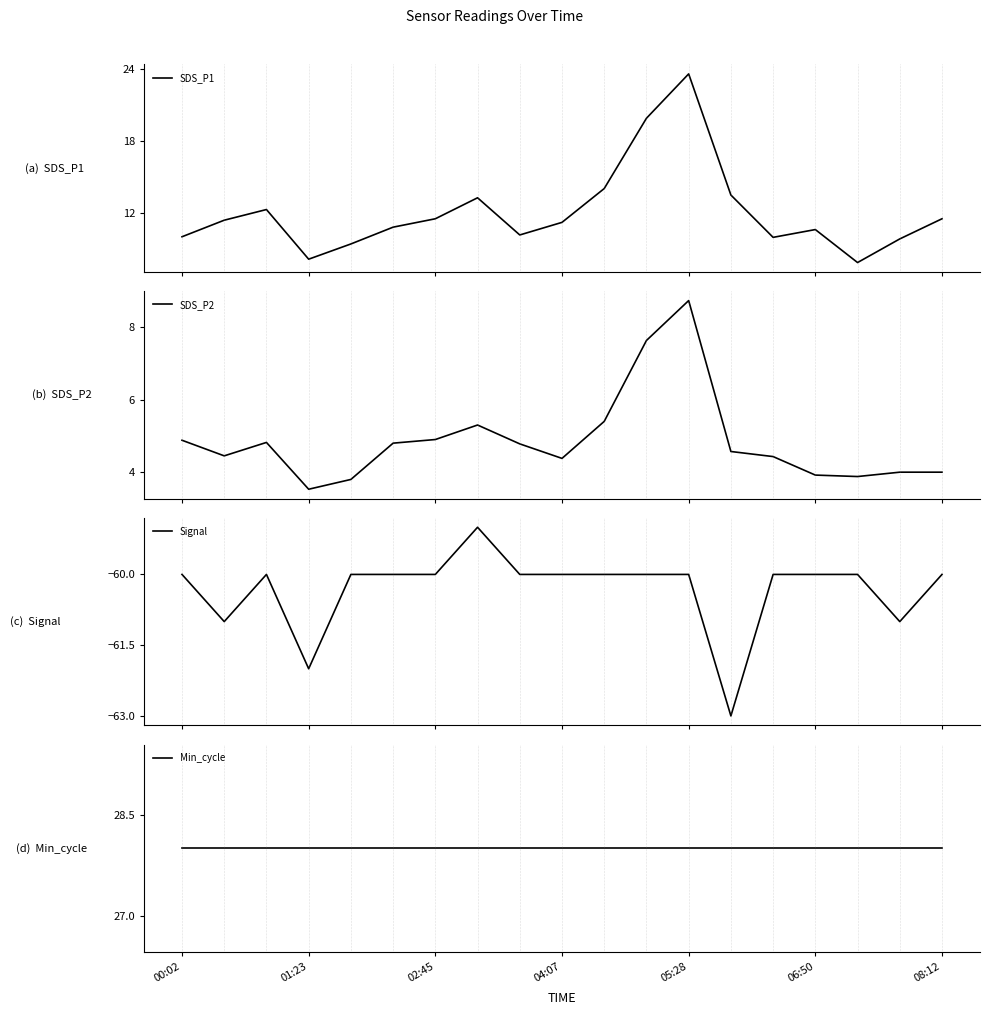

What is the highest value of the SDS_P1 series?

23.6